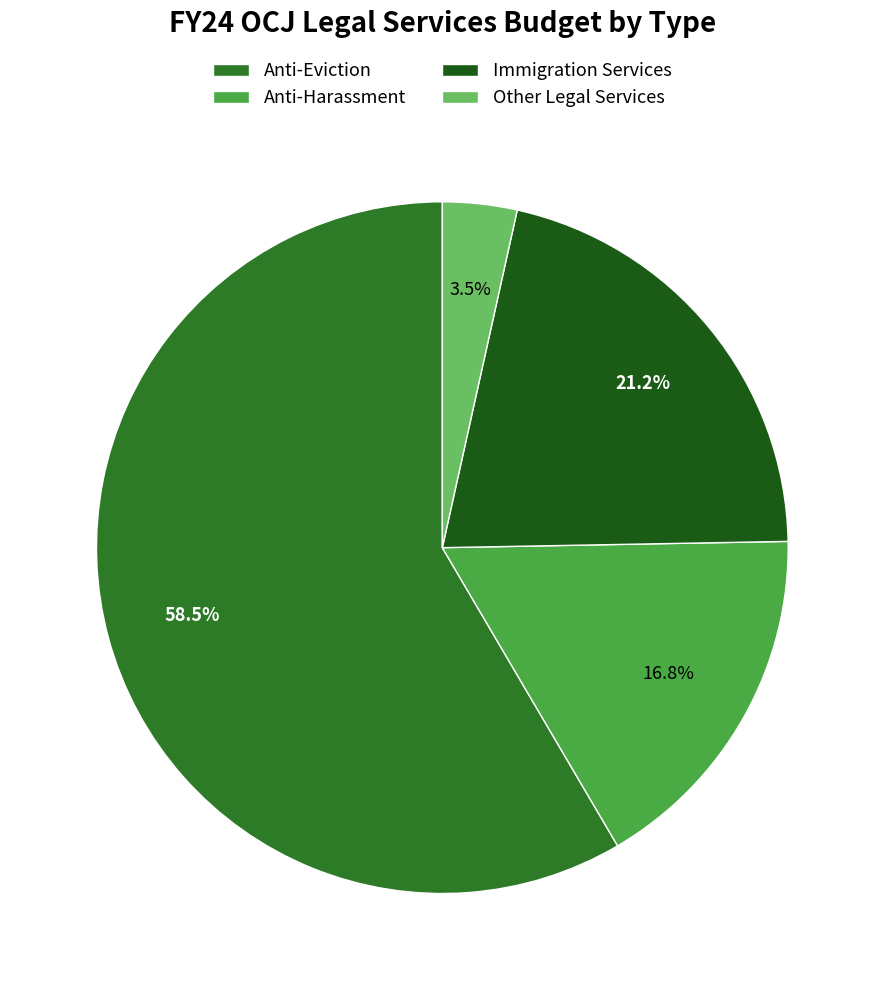

To the nearest percent, what percentage of the pie is Anti-Eviction?

58%